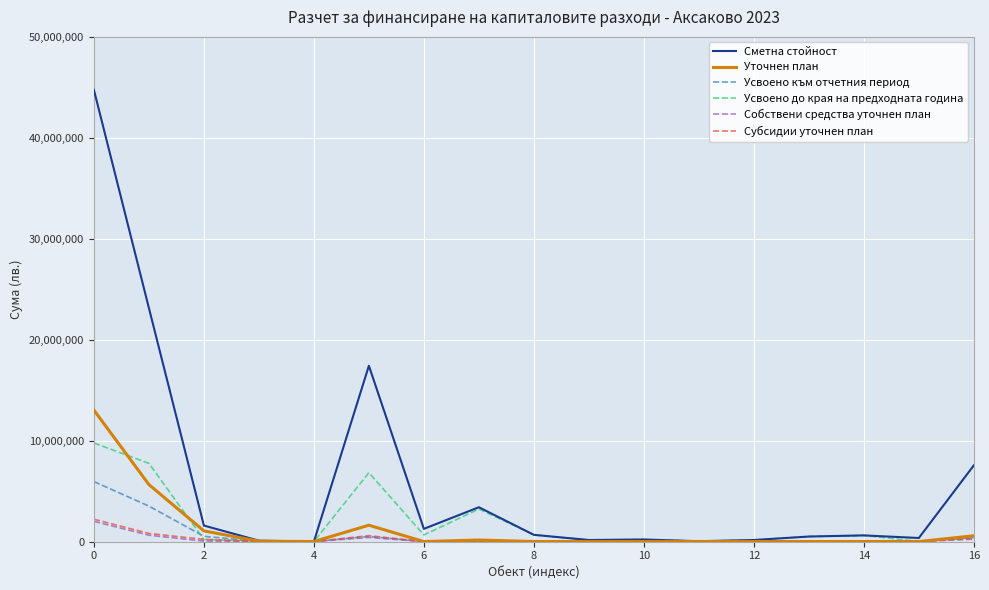

What is the sum of all Собствени средства уточнен план values?

3419475